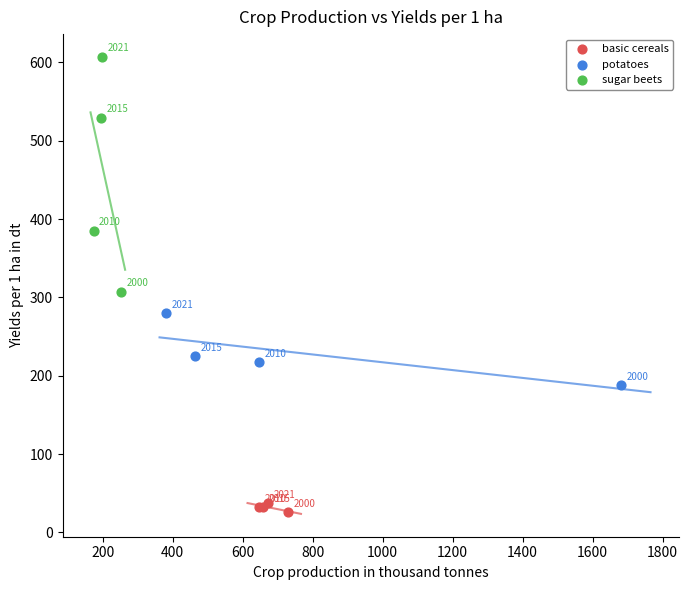

Which series has the widest spread of Y values?

sugar beets